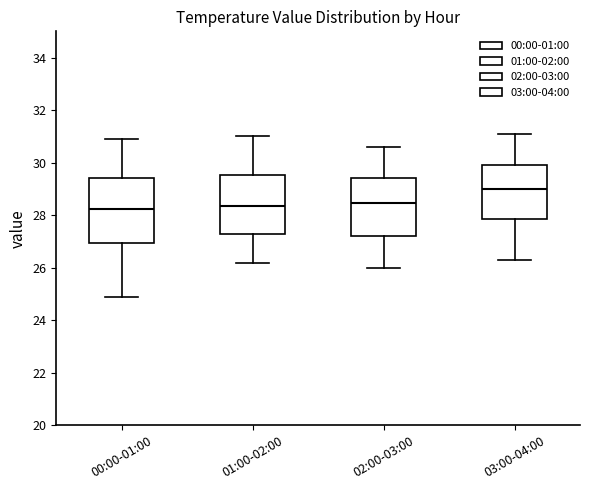

Reading left to right, read every box against the y-axis: the position of its median line, the range the box covers, and the ends of its whiskers. The values are not printed on the chart, so give them approximately, as read against the axis.

00:00-01:00: median 28.2, box 27.0 to 29.4, whiskers 25.0 to 31.0
01:00-02:00: median 28.4, box 27.2 to 29.6, whiskers 26.2 to 31.0
02:00-03:00: median 28.4, box 27.2 to 29.4, whiskers 26.0 to 30.6
03:00-04:00: median 29.0, box 27.8 to 30.0, whiskers 26.4 to 31.2